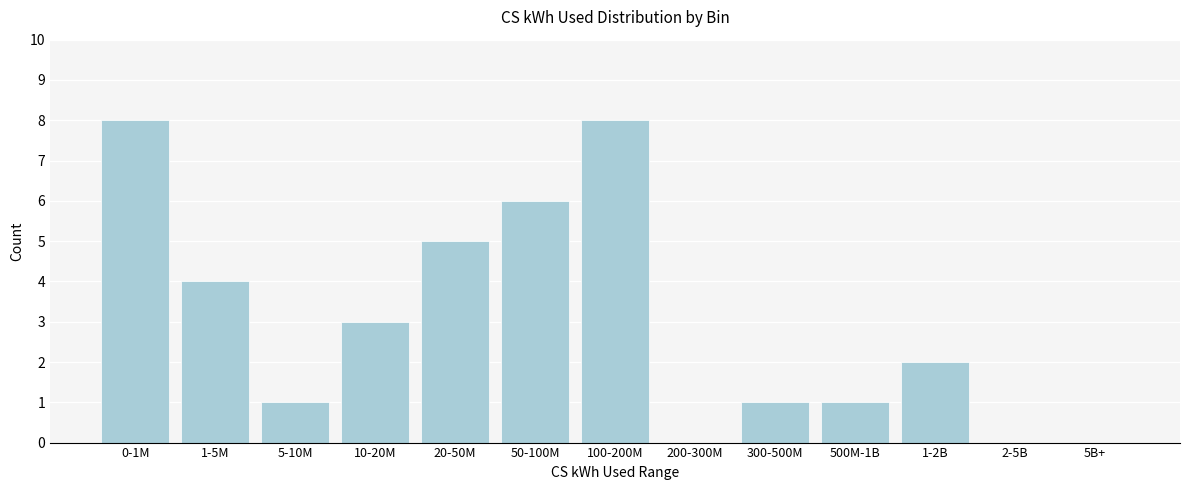

Reading left to right, list all the values displayed in this chart.

0-1M=8	1-5M=4	5-10M=1	10-20M=3	20-50M=5	50-100M=6	100-200M=8	200-300M=0	300-500M=1	500M-1B=1	1-2B=2	2-5B=0	5B+=0